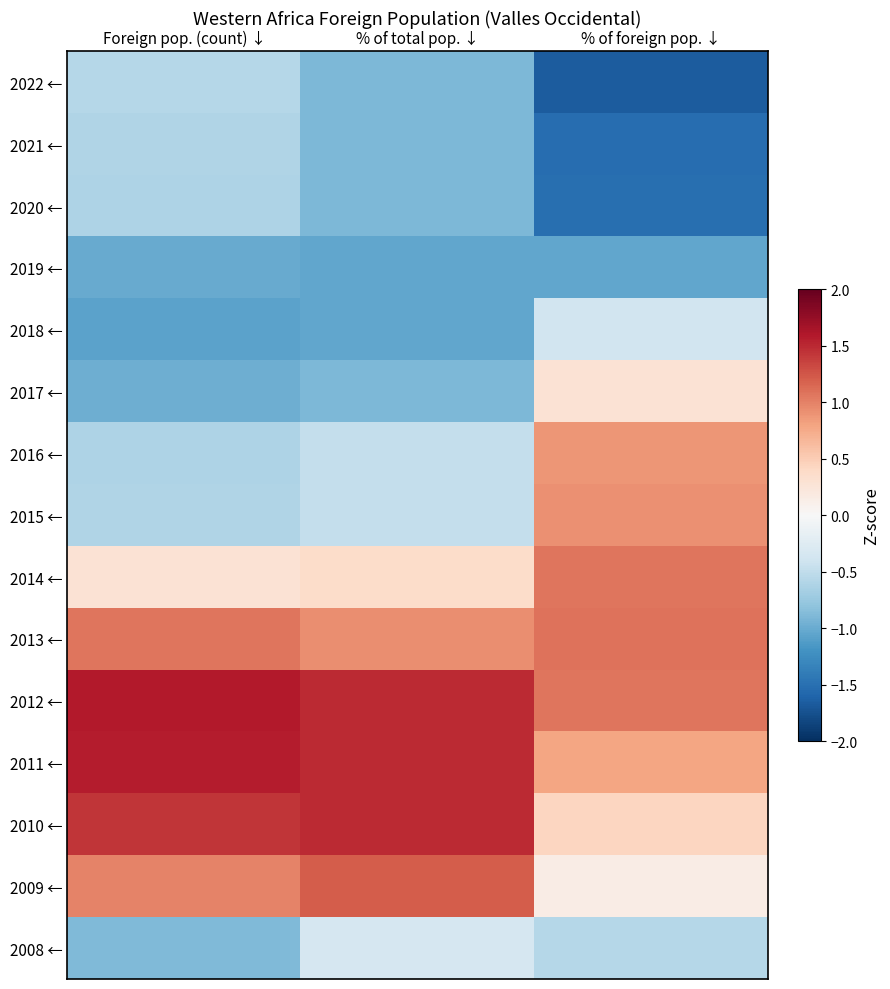

List the series in order of their peak value, highest first.

2012 ←, 2011 ←, 2010 ←, 2009 ←, 2013 ←, 2014 ←, 2015 ←, 2016 ←, 2017 ←, 2008 ←, 2018 ←, 2022 ←, 2021 ←, 2020 ←, 2019 ←